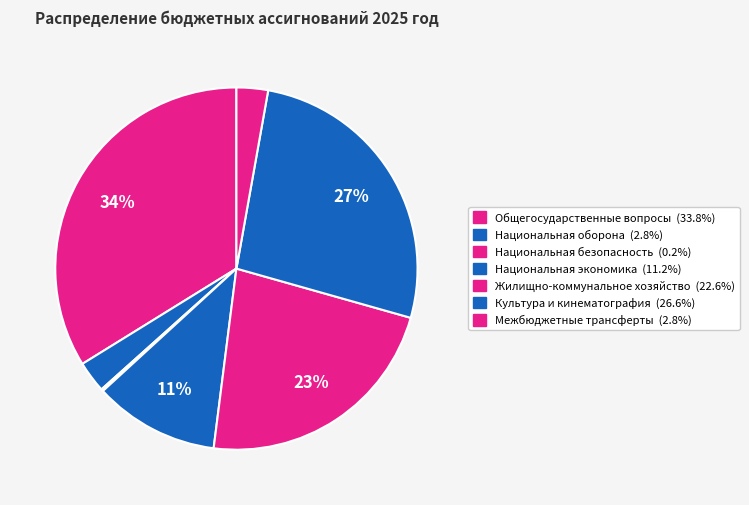

What is the smallest slice in the pie chart?

Национальная безопасность